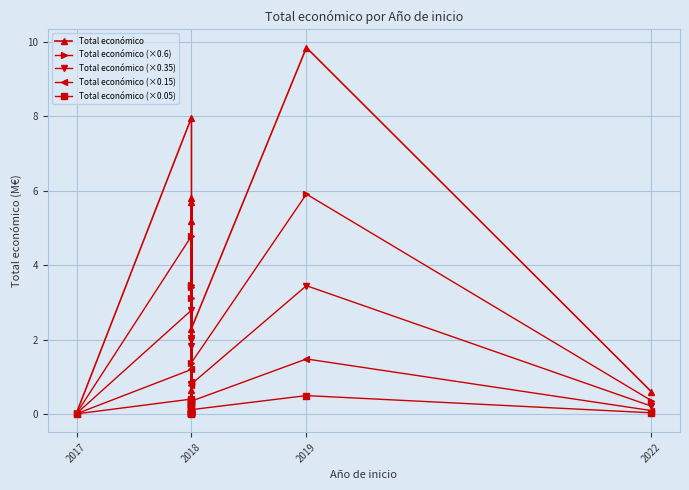

True or false: Total económico (×0.05) has more than 0 points higher than both neighbors.

True